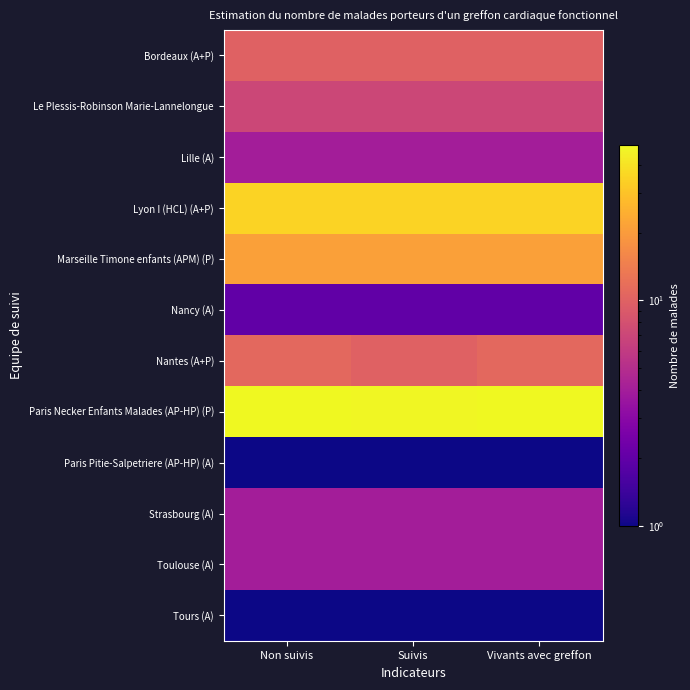

At Non suivis, list the series in order from smallest to largest.

Paris Pitie-Salpetriere (AP-HP) (A), Tours (A), Nancy (A), Lille (A), Strasbourg (A), Toulouse (A), Le Plessis-Robinson Marie-Lannelongue, Bordeaux (A+P), Nantes (A+P), Marseille Timone enfants (APM) (P), Lyon I (HCL) (A+P), Paris Necker Enfants Malades (AP-HP) (P)